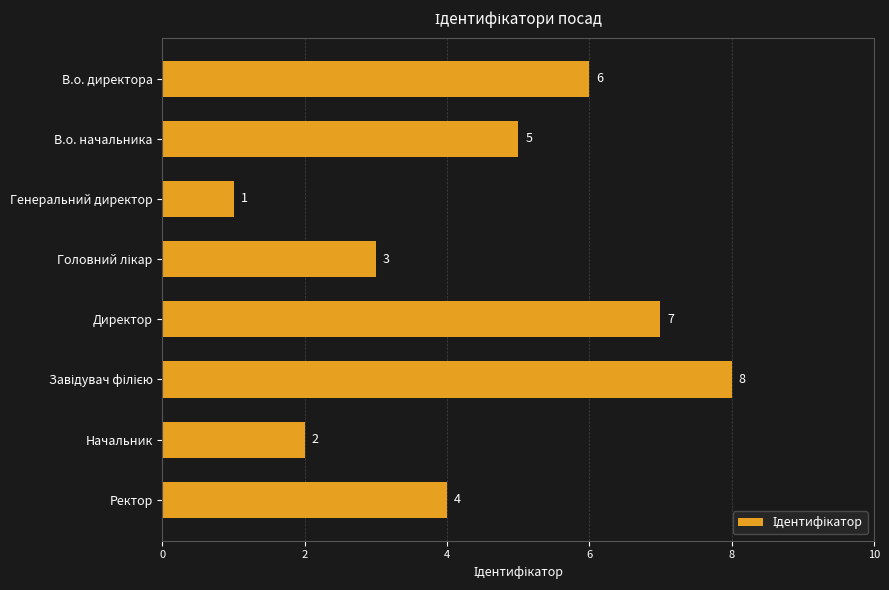

Count the number of categories in the chart.

8